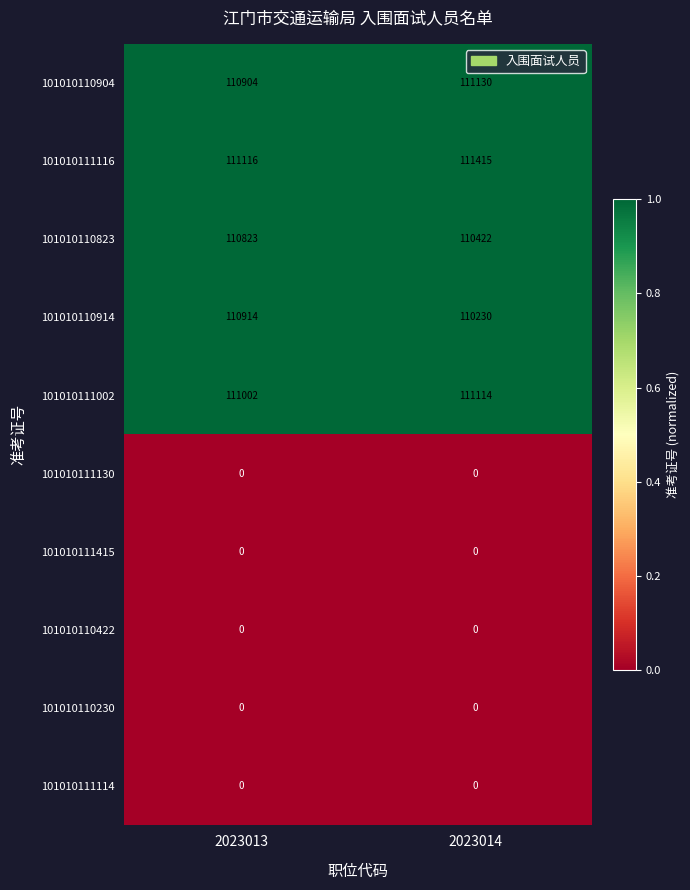

Which series has the widest spread of values?

101010110914